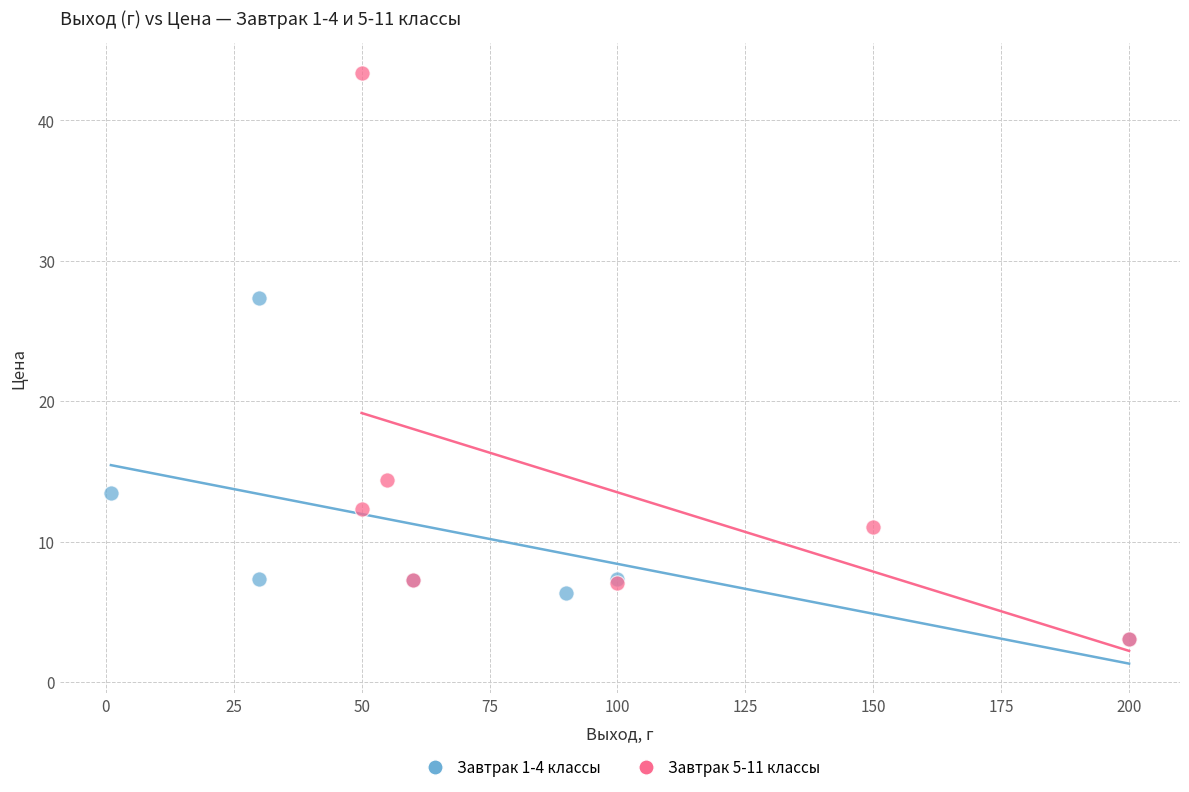

Which series has the widest spread of Y values?

Завтрак 5-11 классы